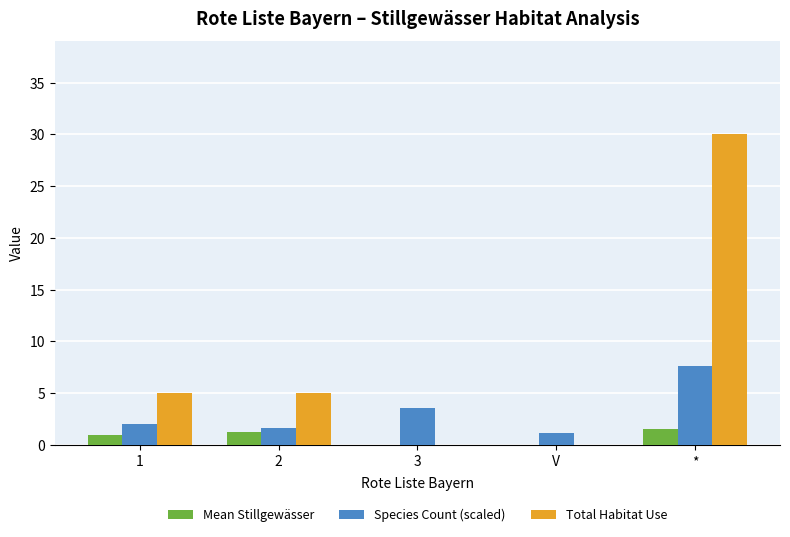

How many categories are shown in the chart?

5